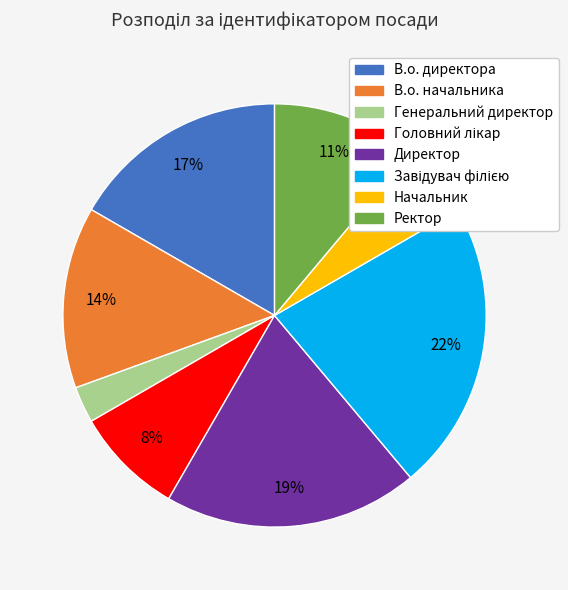

Which category has the smallest portion of the pie?

Генеральний директор